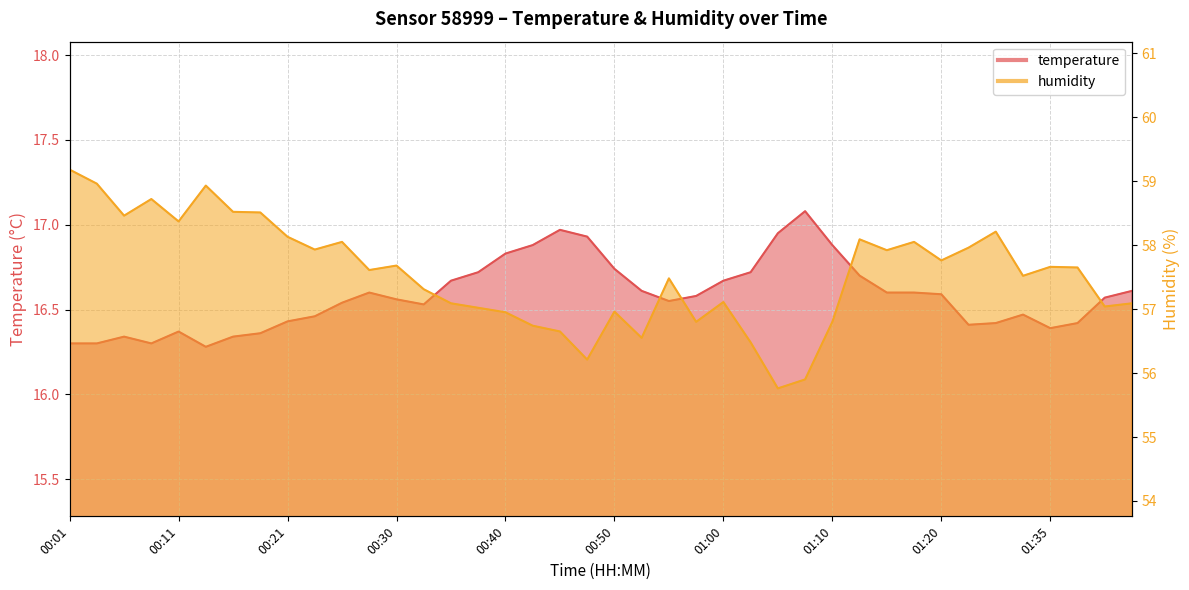

True or false: humidity has more than 2 points higher than both neighbors.

True